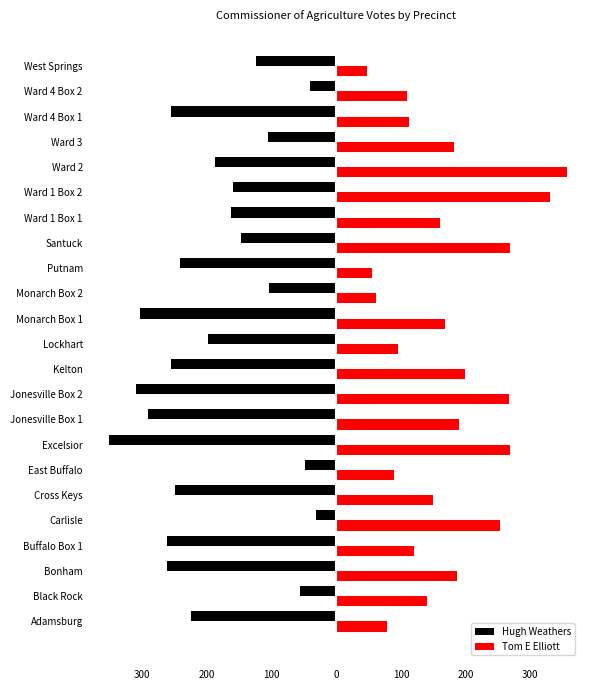

What are all the series names shown in the legend?

Hugh Weathers, Tom E Elliott